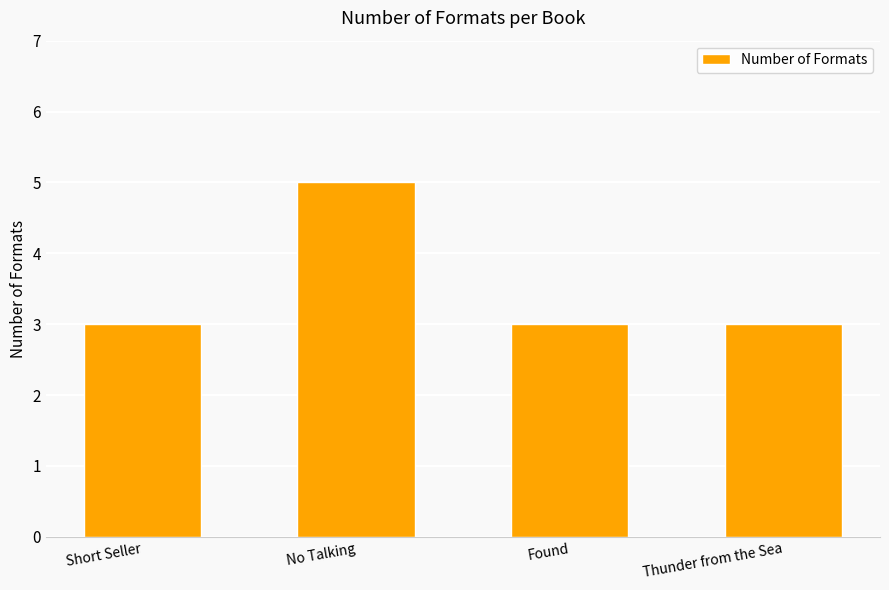

Is it true that the value at Short Seller is 3?

True